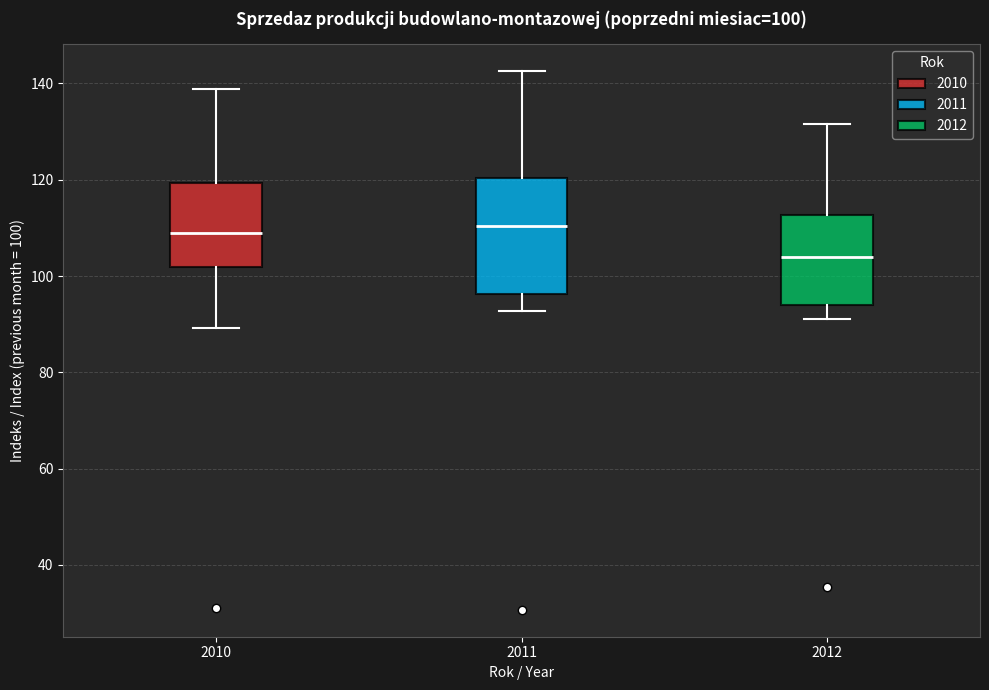

Comparing the boxes themselves (not the whiskers), which one is the tallest?

2011